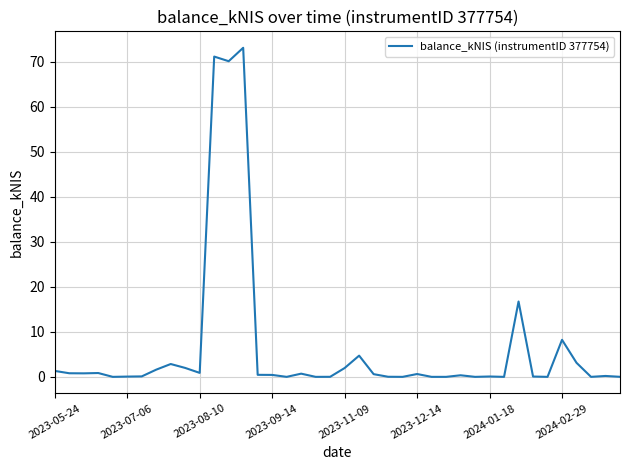

Does the chart have visible grid lines?

Yes